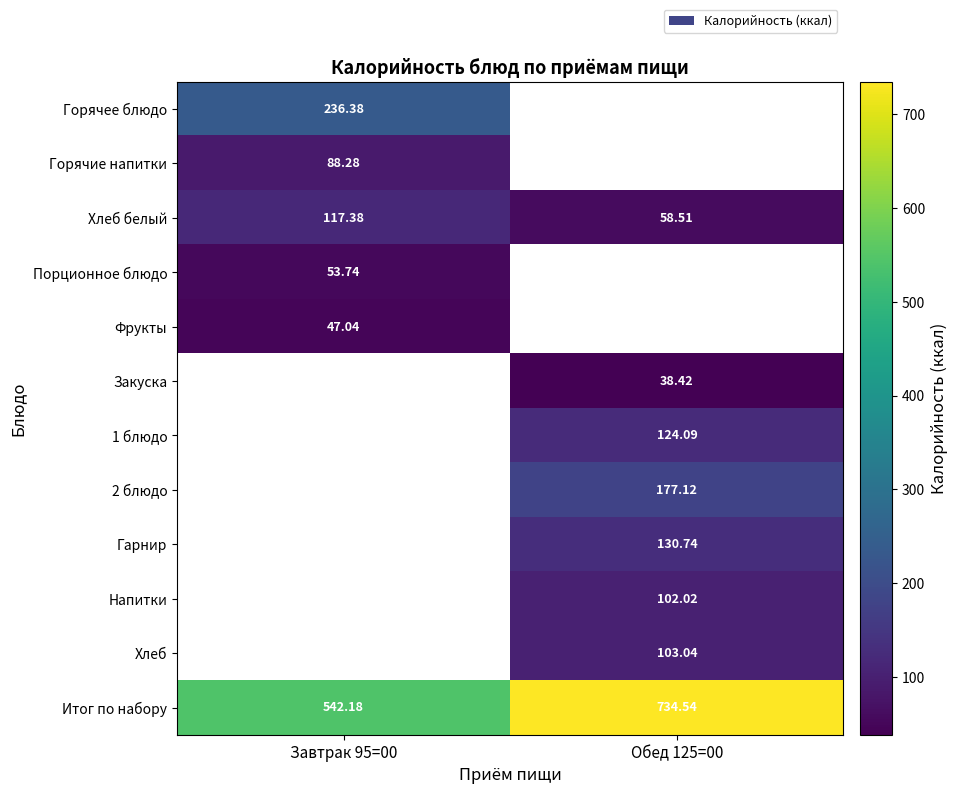

Where does the 1 блюдо series first go above 124?

Обед 125=00